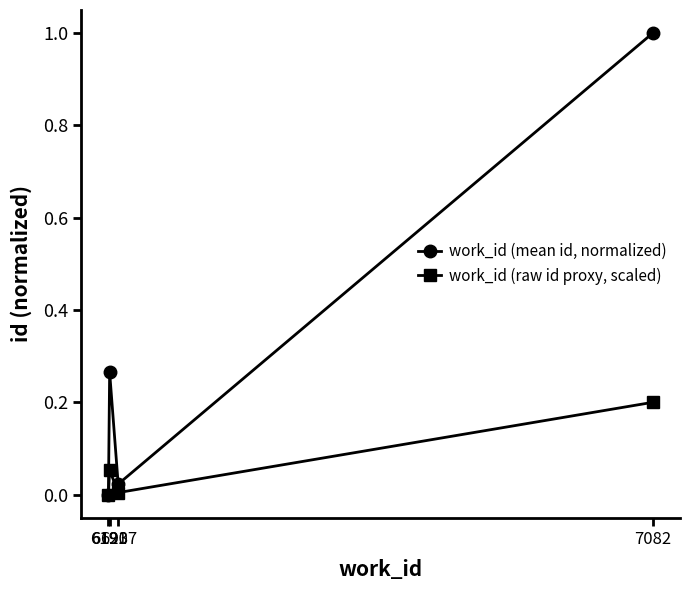

True or false: work_id (raw id proxy, scaled) has more than 1 points higher than both neighbors.

False